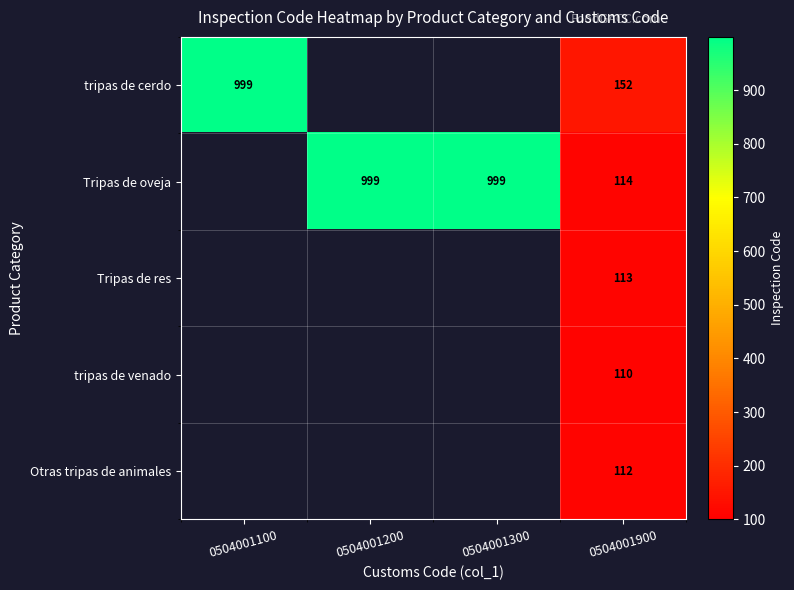

How many series are shown in this chart?

5